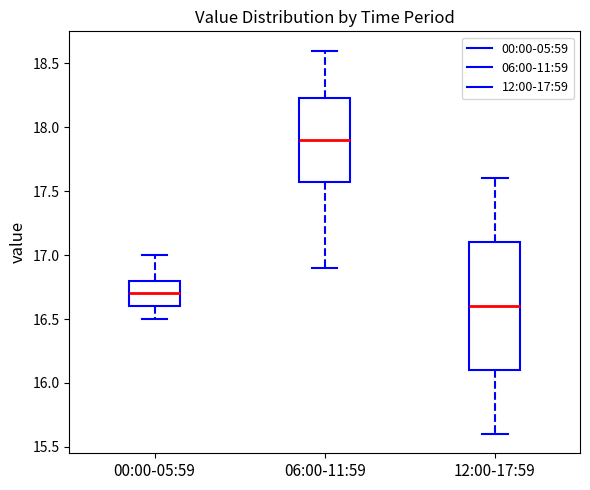

Where does the upper whisker of the box for 06:00-11:59 end on the y-axis? The values are not printed on the chart, so give them approximately, as read against the axis.

18.60